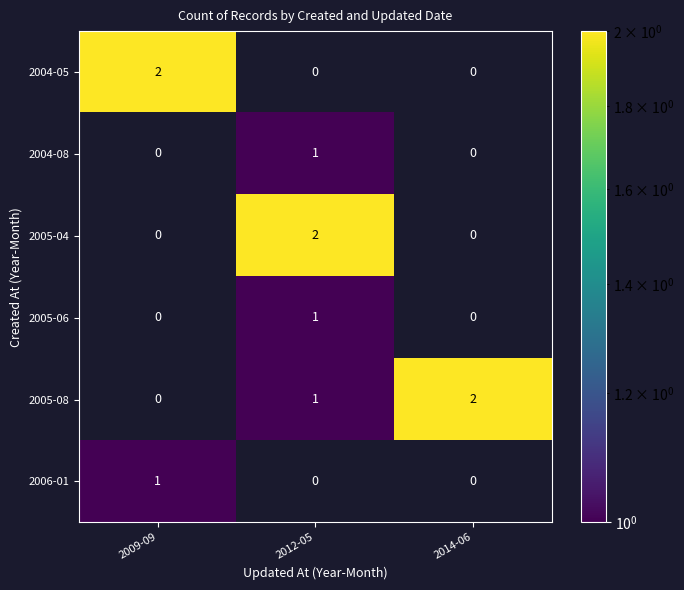

Count the 2005-08 values in the range 0 to 2.

3